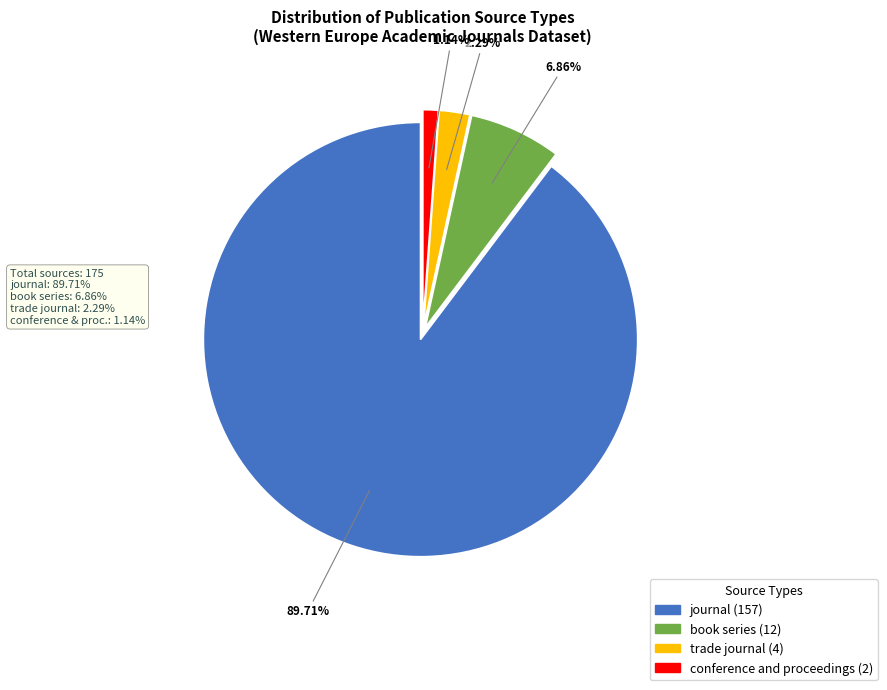

What is the majority slice?

journal